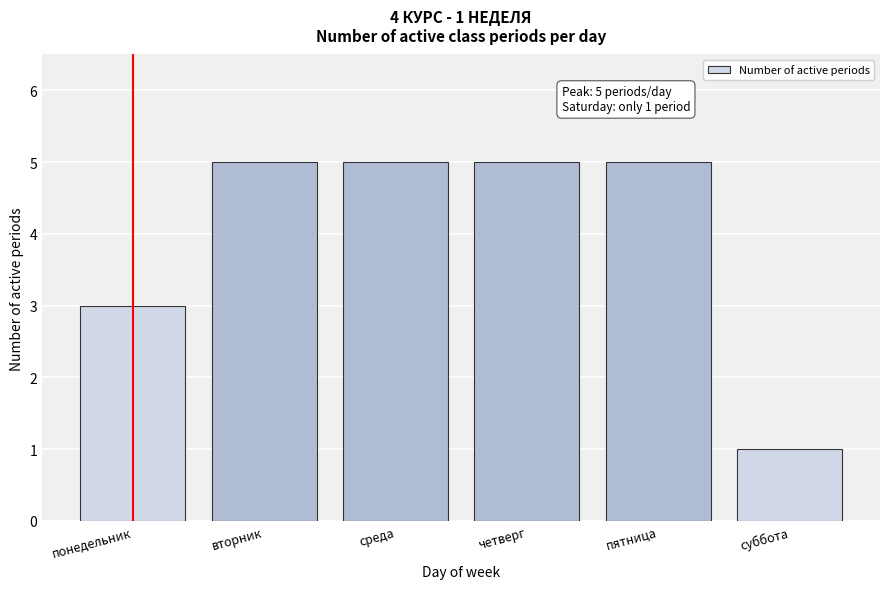

Reading left to right, list all the values displayed in this chart.

понедельник=3	вторник=5	среда=5	четверг=5	пятница=5	суббота=1